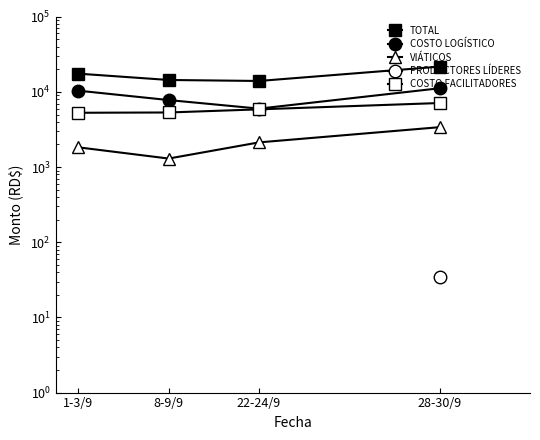

True or false: COSTO LOGÍSTICO has more than 2 interior local peaks.

False